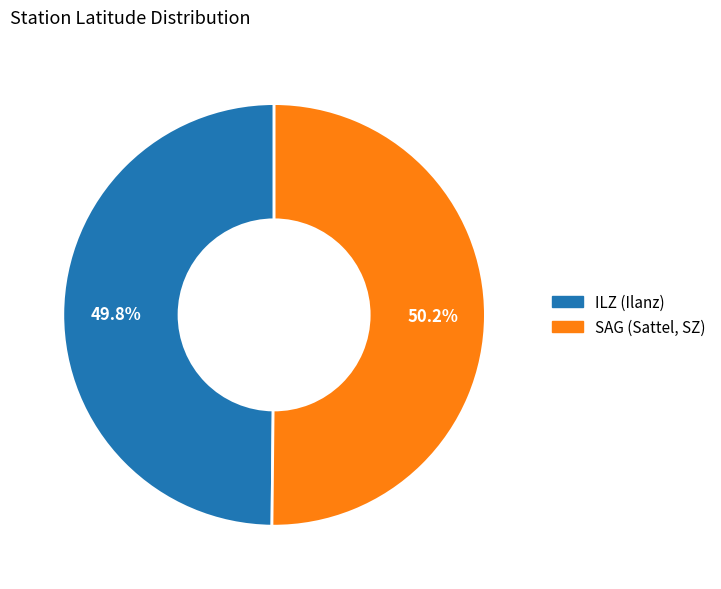

Do SAG (Sattel, SZ) and ILZ (Ilanz) together represent more than half of the pie?

Yes